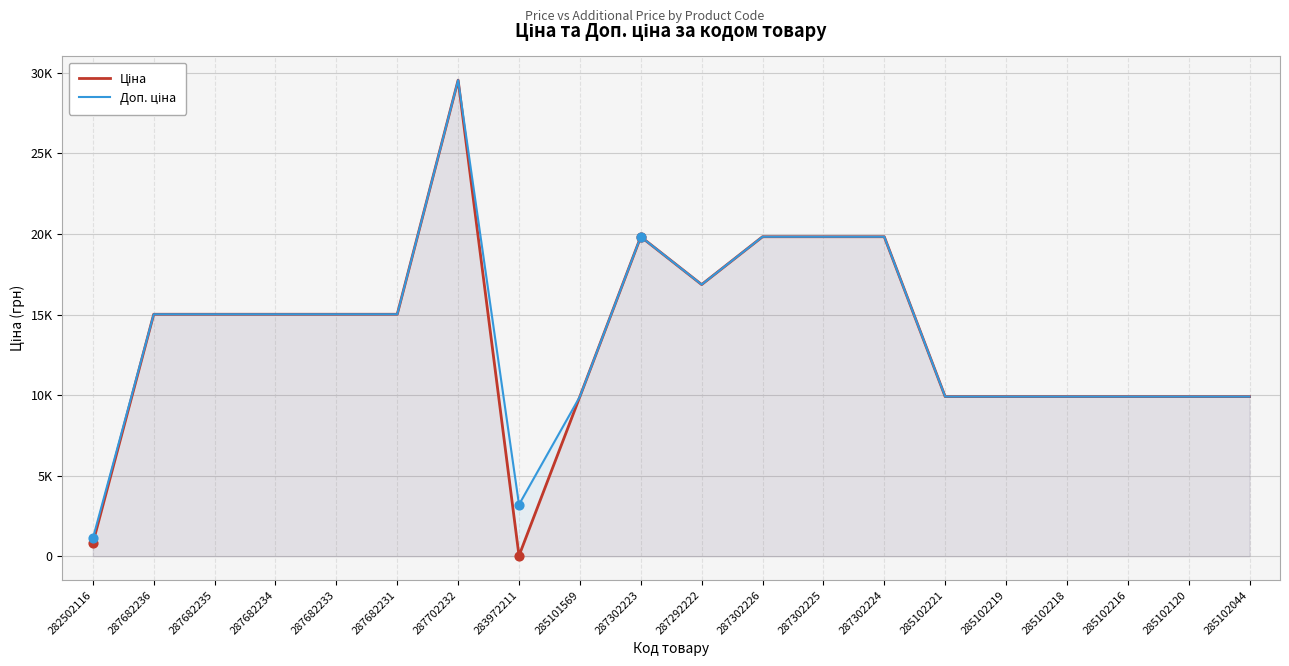

Is the value of Доп. ціна at 285102120 greater than the value of Ціна at 287302223?

No